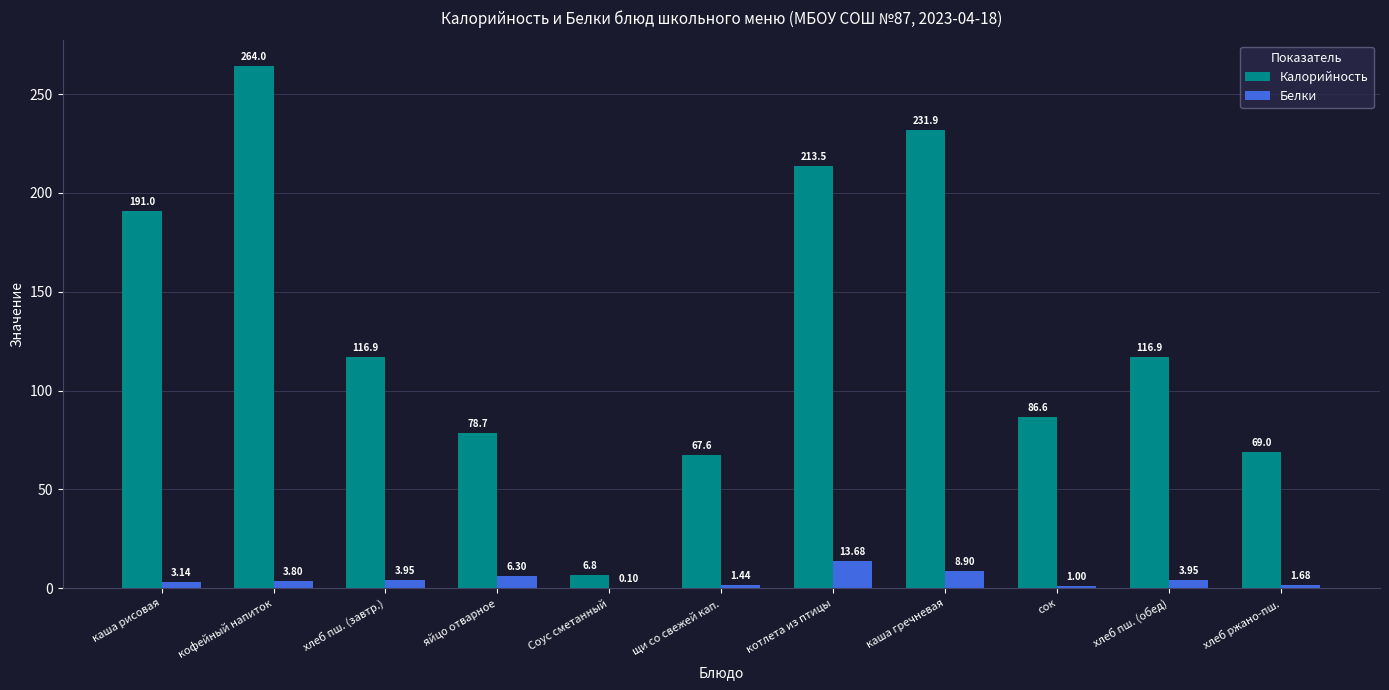

What is the sum of the Белки values at кофейный напиток and хлеб ржано-пш.?

5.5